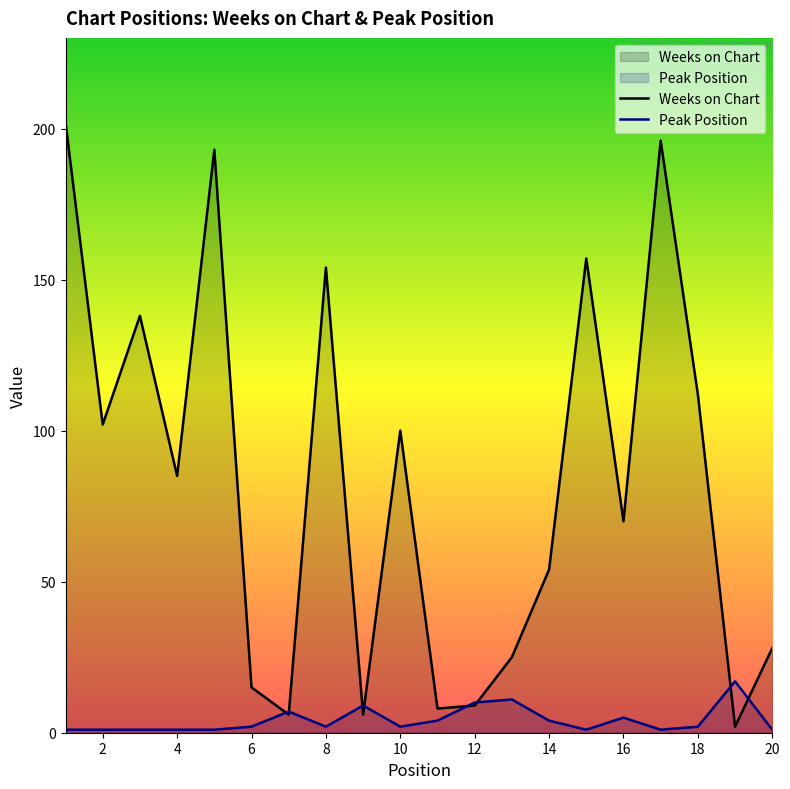

What is the average value of the Weeks on Chart series?

83